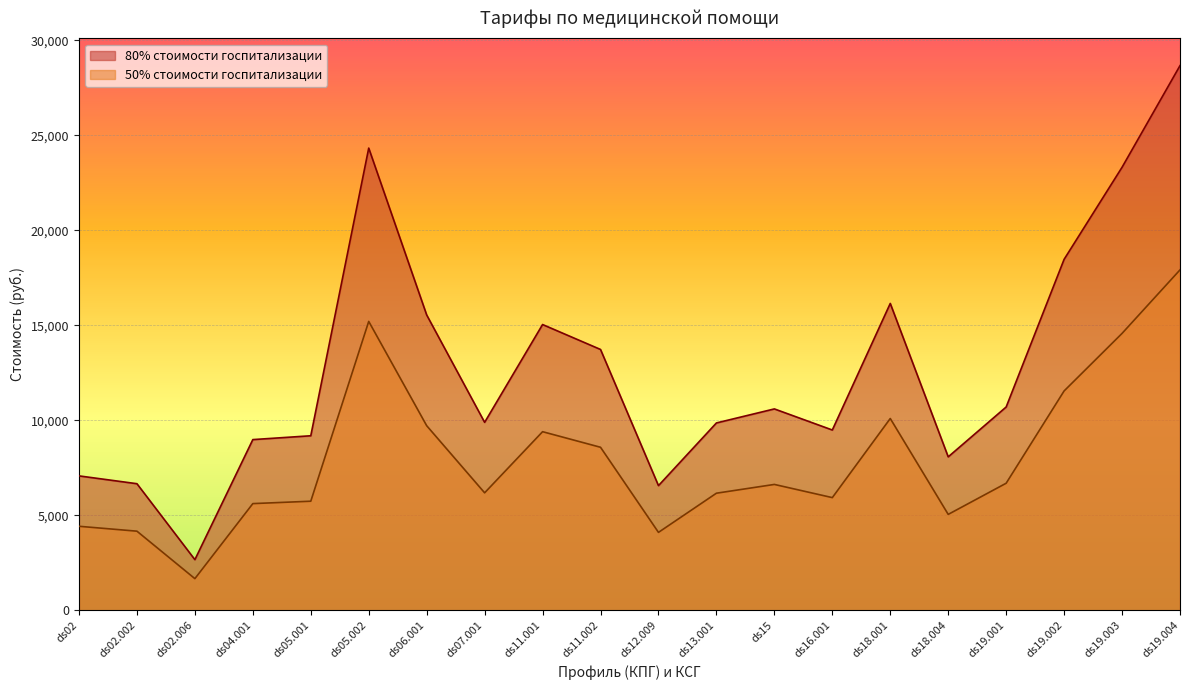

True or false: 80% стоимости госпитализации and 50% стоимости госпитализации cross at least once.

False